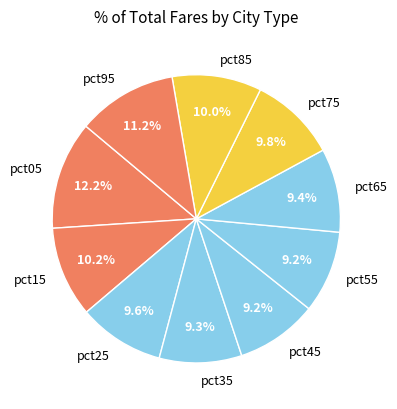

Is it true that pct25 is 2% of the pie?

False